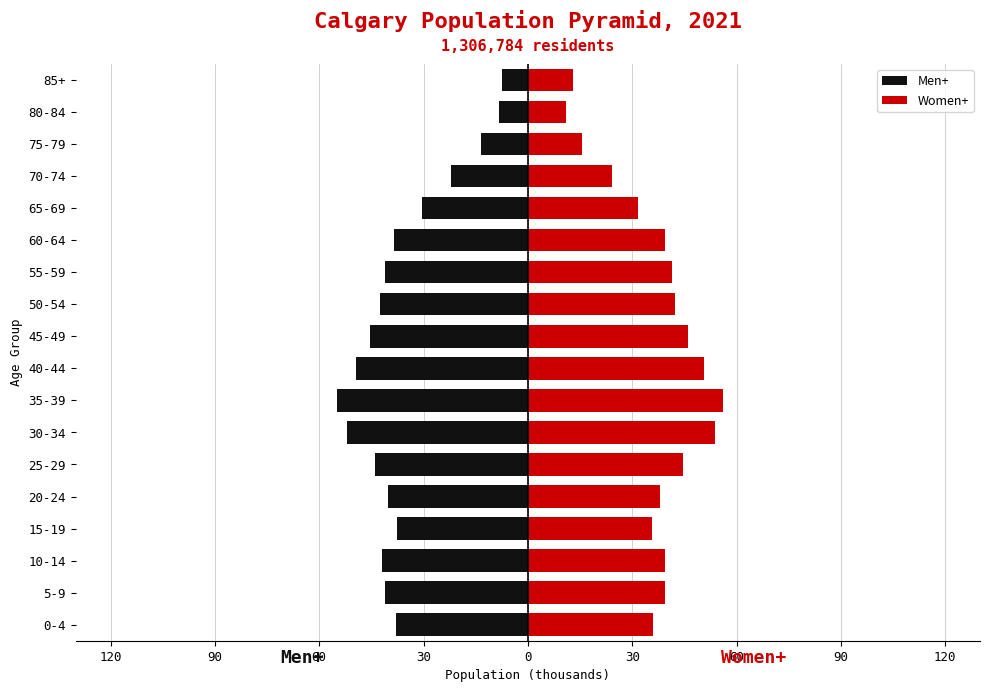

What is the difference between the Women+ values at 85+ and 5-9?

26.5